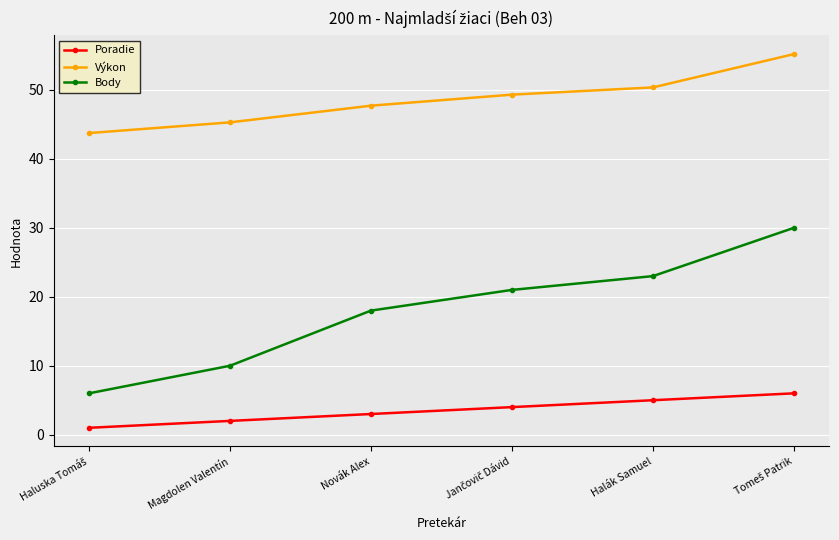

List the series in order of their peak value, highest first.

Výkon, Body, Poradie